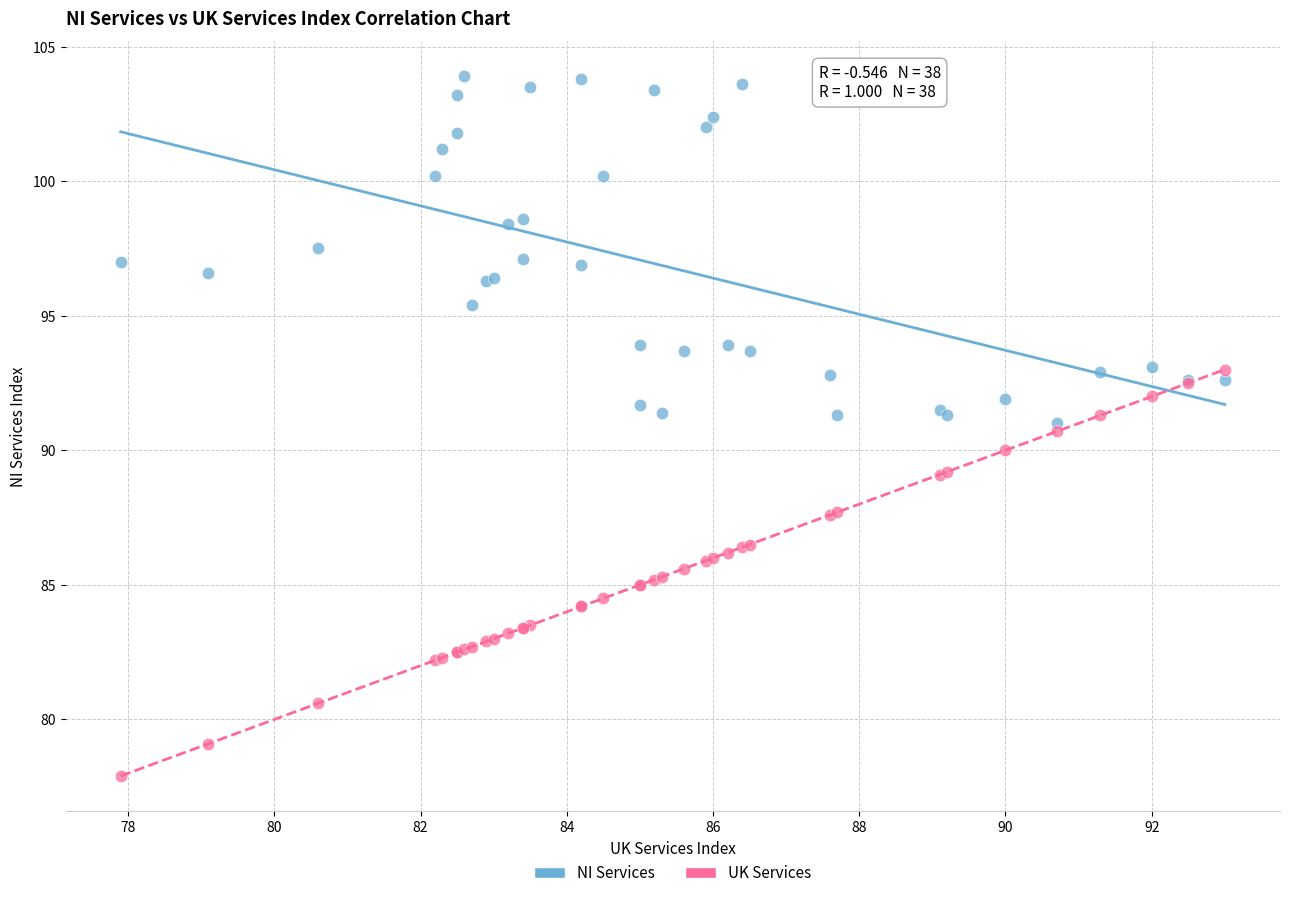

What is the X range (max minus min) for the scatter plot?

15.1